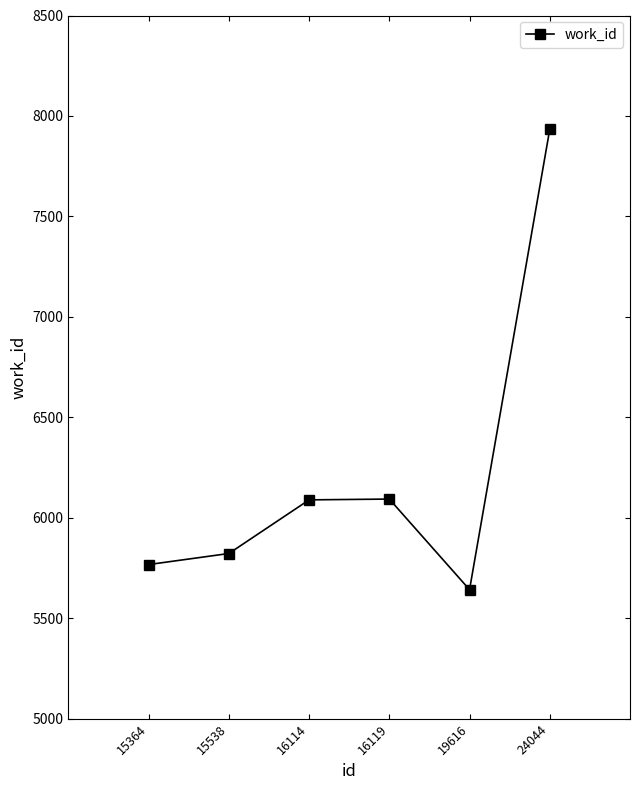

Where is the first local minimum?

19616